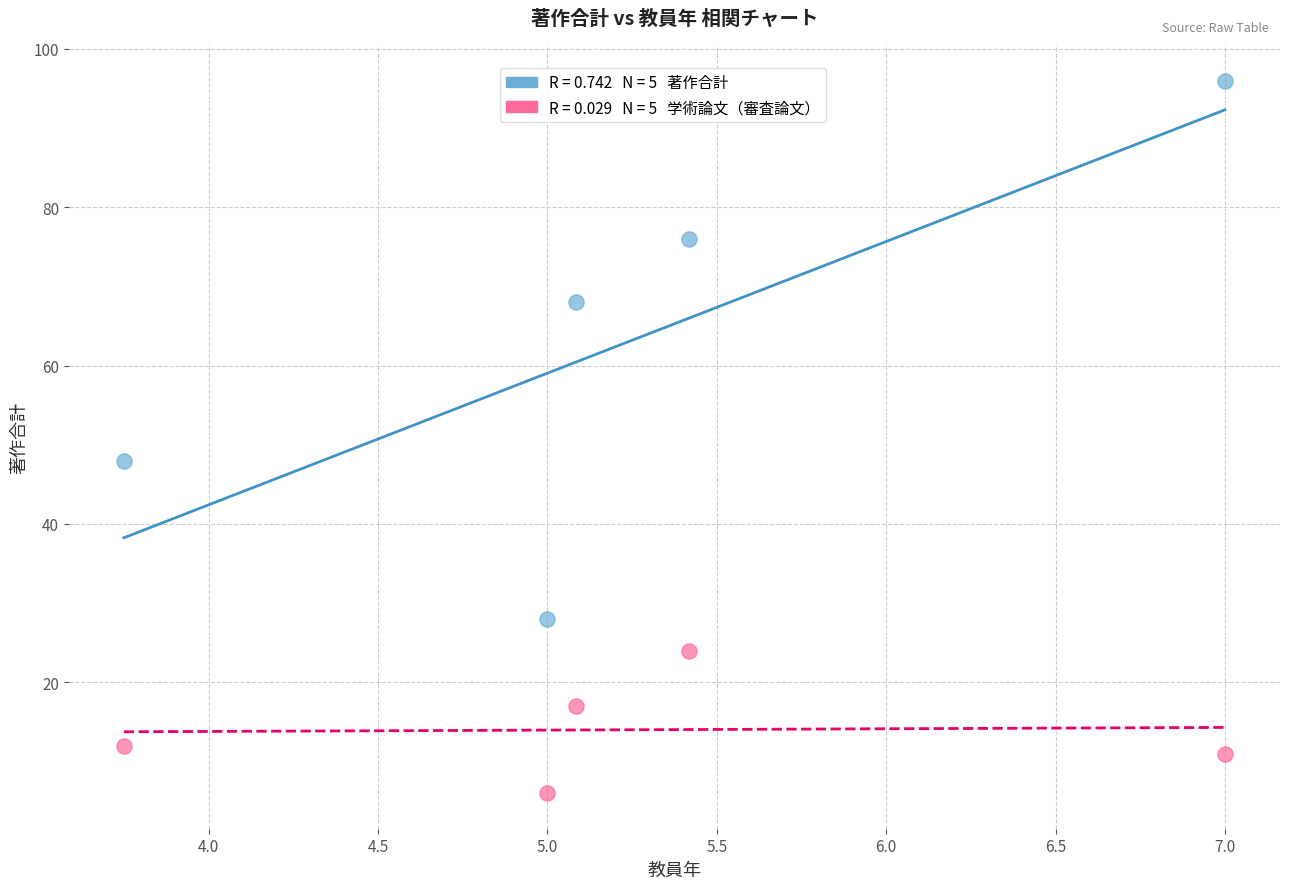

Across all series, what Y value is closest to 51?

48